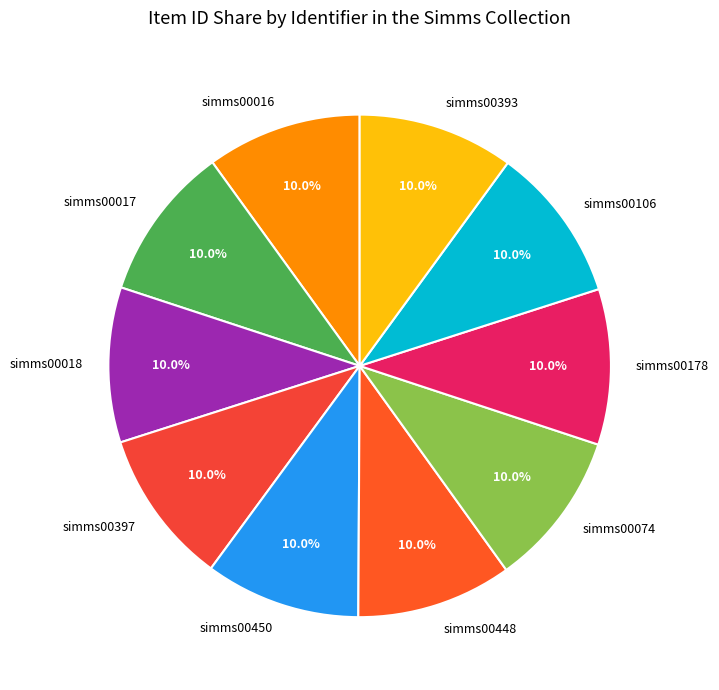

Is the sum of simms00448 and simms00450 greater than half?

No